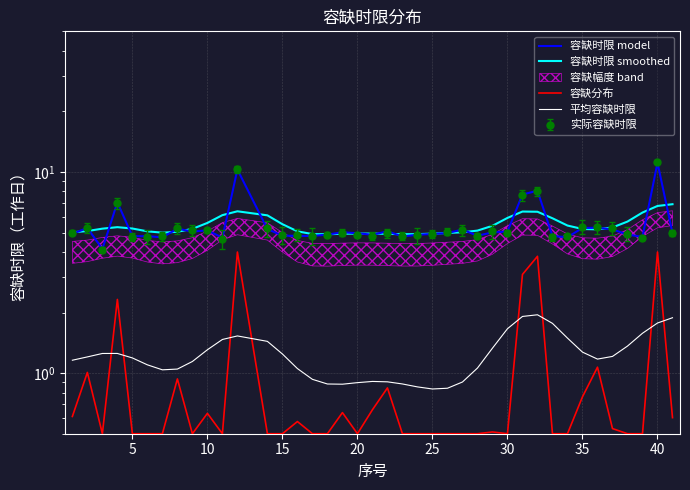

What is the greatest value displayed?

11.1